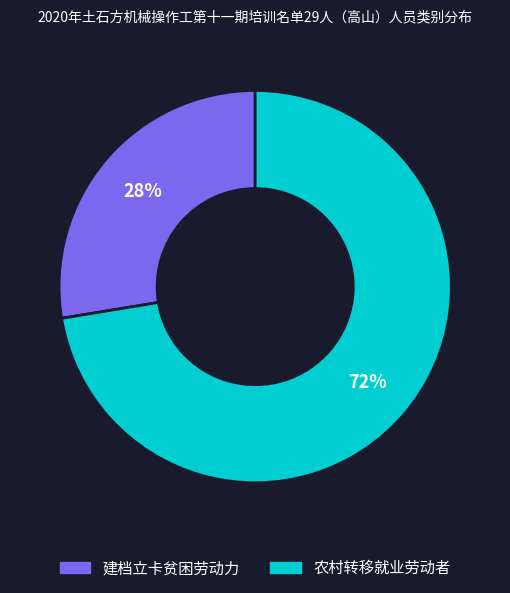

True or false: 农村转移就业劳动者 accounts for 72% of the total.

True